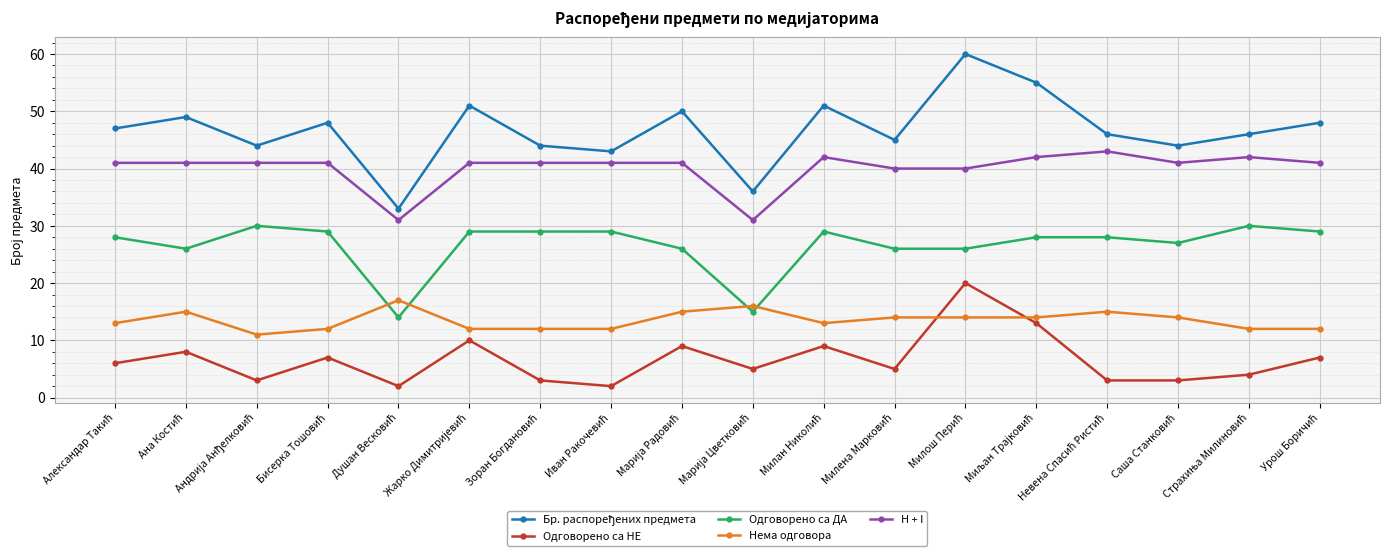

True or false: Одговорено са НЕ has more than 0 interior local peaks.

True